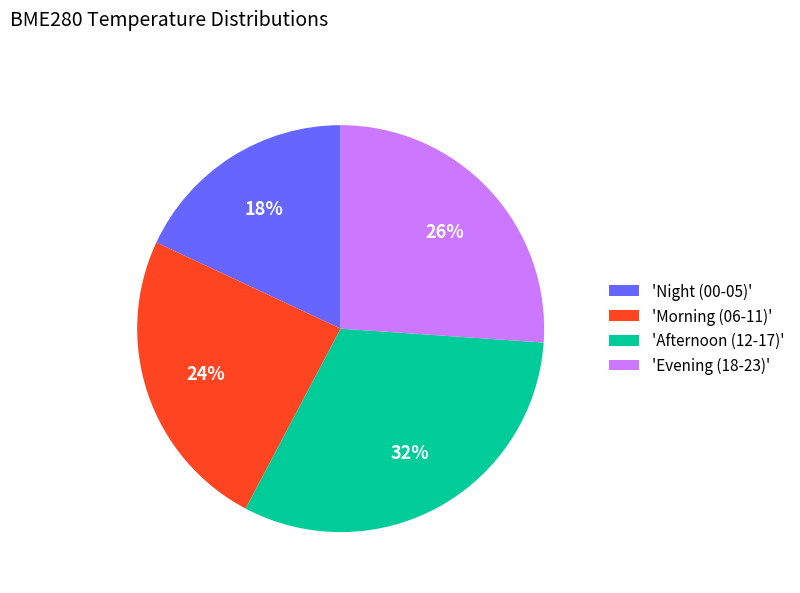

What is the largest slice in the pie chart?

'Afternoon (12-17)'